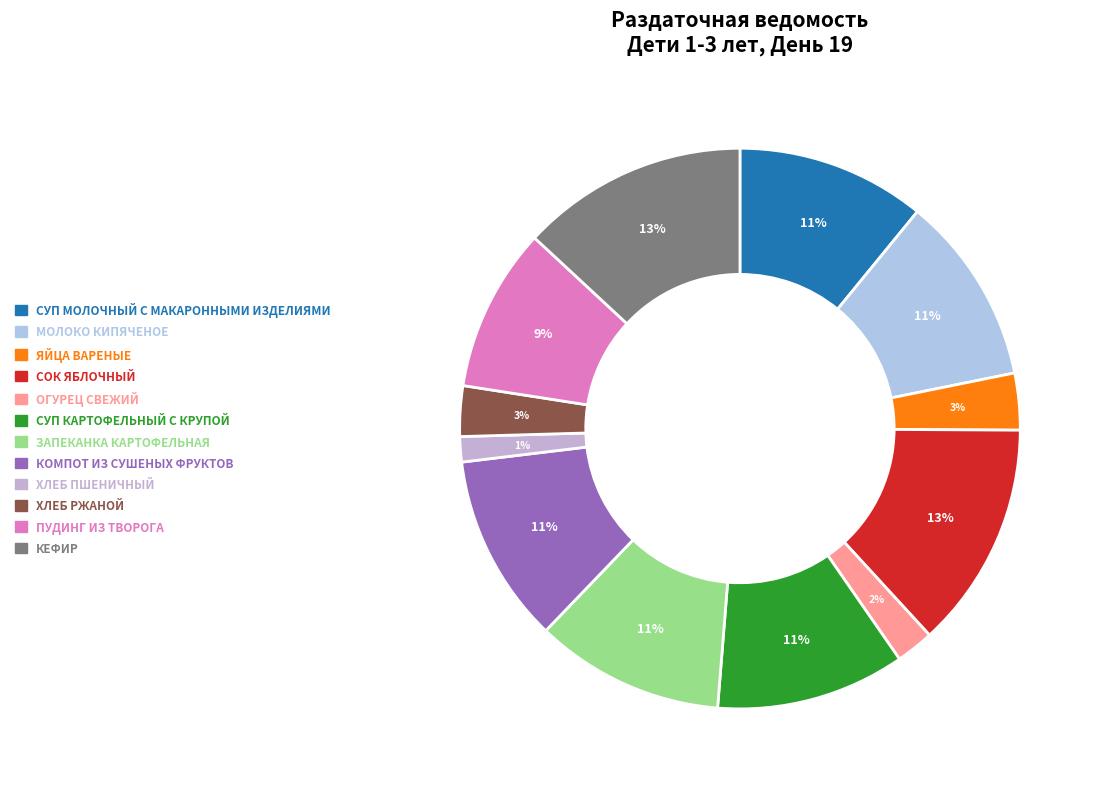

Count the number of slices in the pie.

12